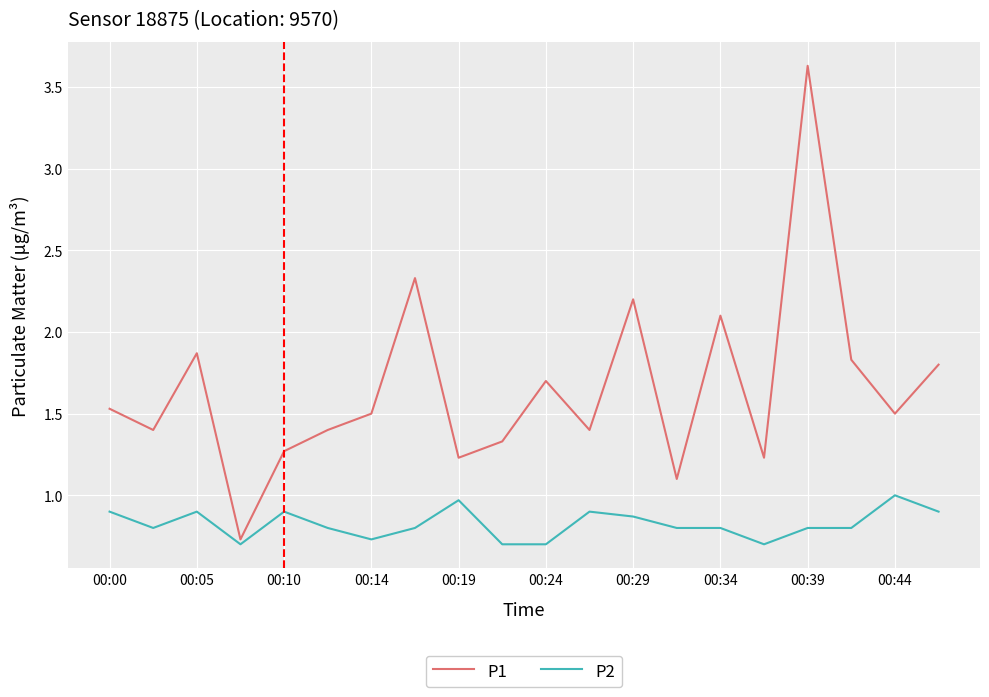

Rank the series by their maximum value, from highest to lowest.

P1, P2